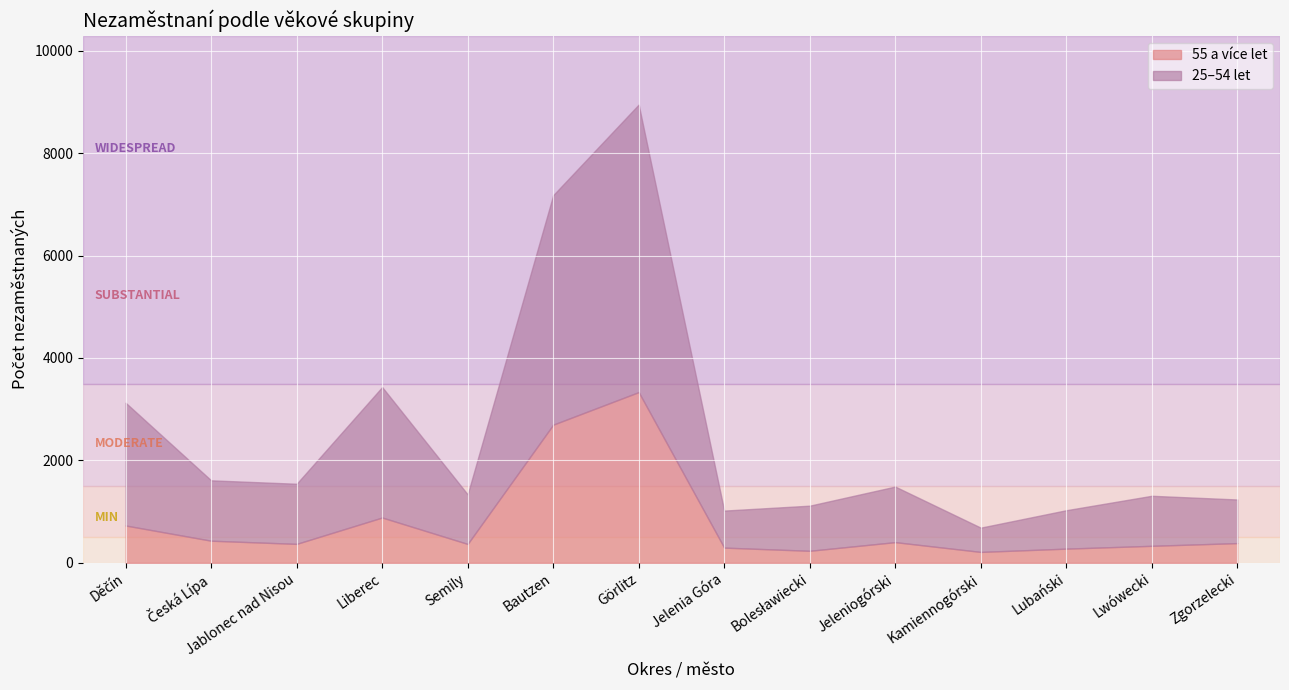

Between Lwówecki and Görlitz, which is larger?

Görlitz